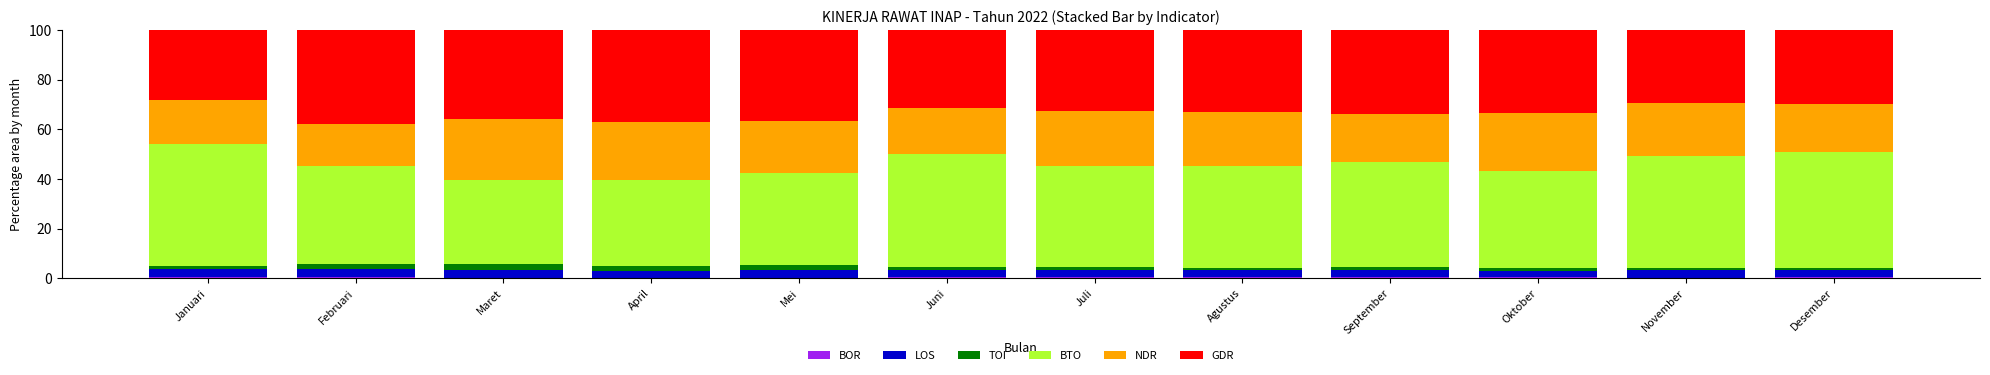

How many bars are there in total?

12